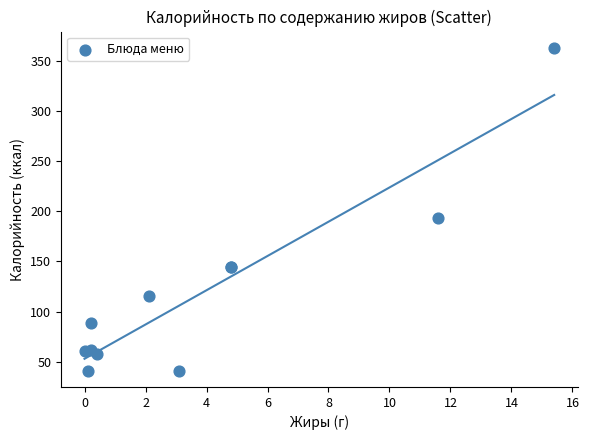

What Y value in the scatter plot is closest to 202?

193